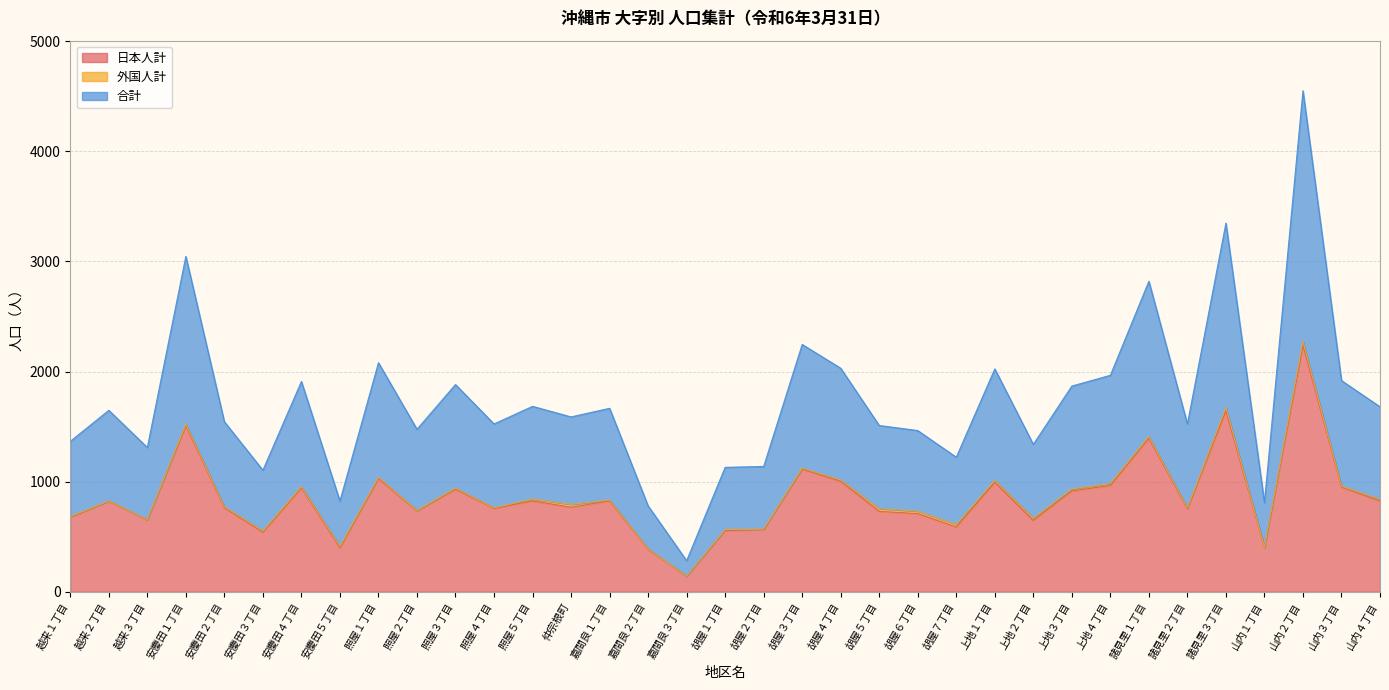

At which category does 日本人計 reach its first local valley?

越来３丁目